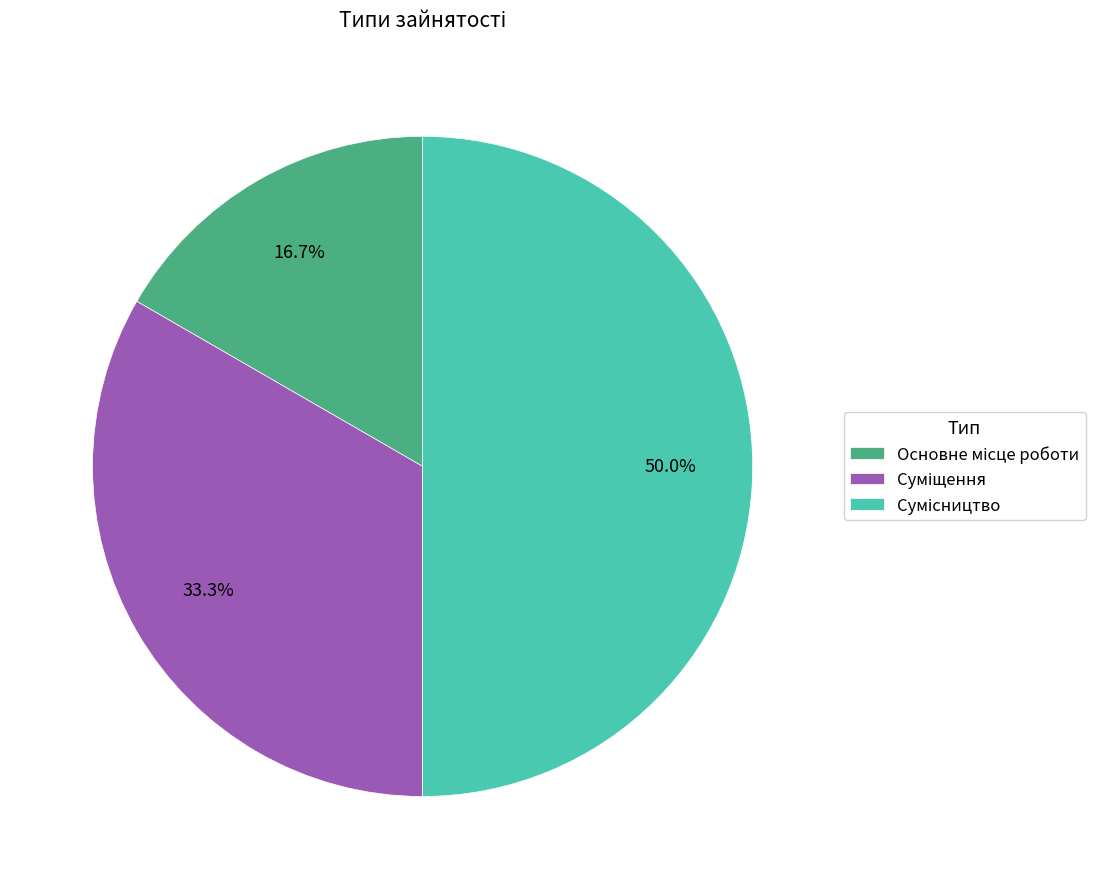

Is Основне місце роботи the majority of the pie?

No